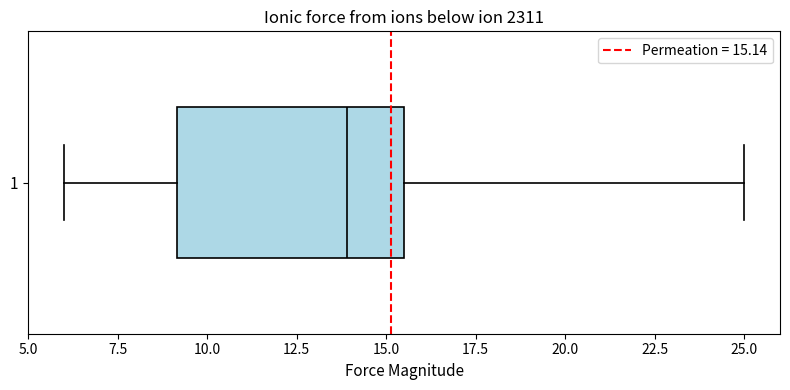

Read this box plot against the x-axis: the position of the median line, the range covered by the box, and the ends of both whiskers. The values are not printed on the chart, so give them approximately, as read against the axis.

median 14.0, box 9.0 to 15.5, whiskers 6.0 to 25.0